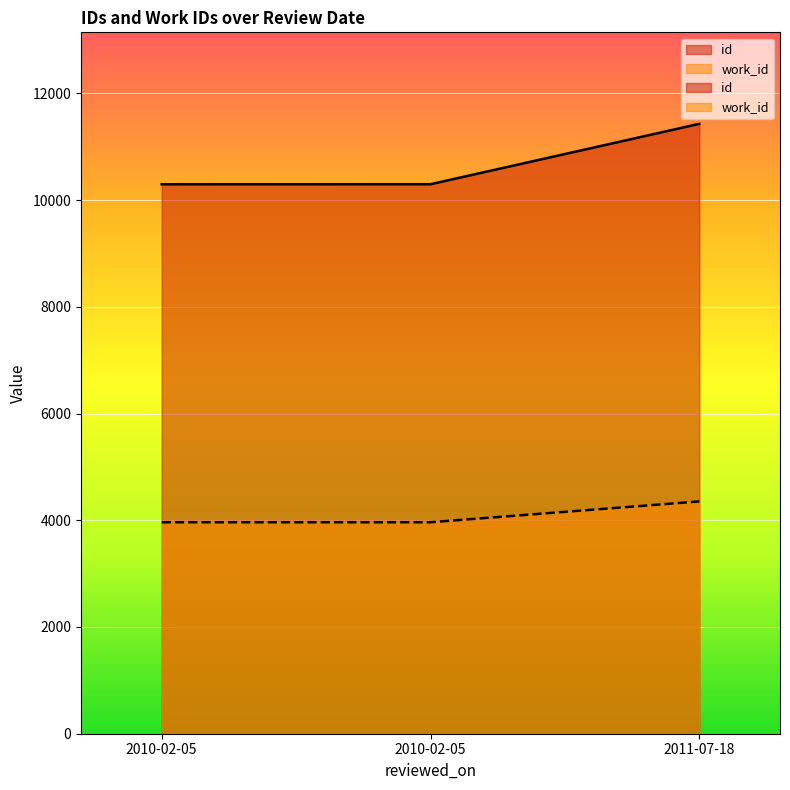

List the series in order of their overall mean, lowest first.

work_id, id